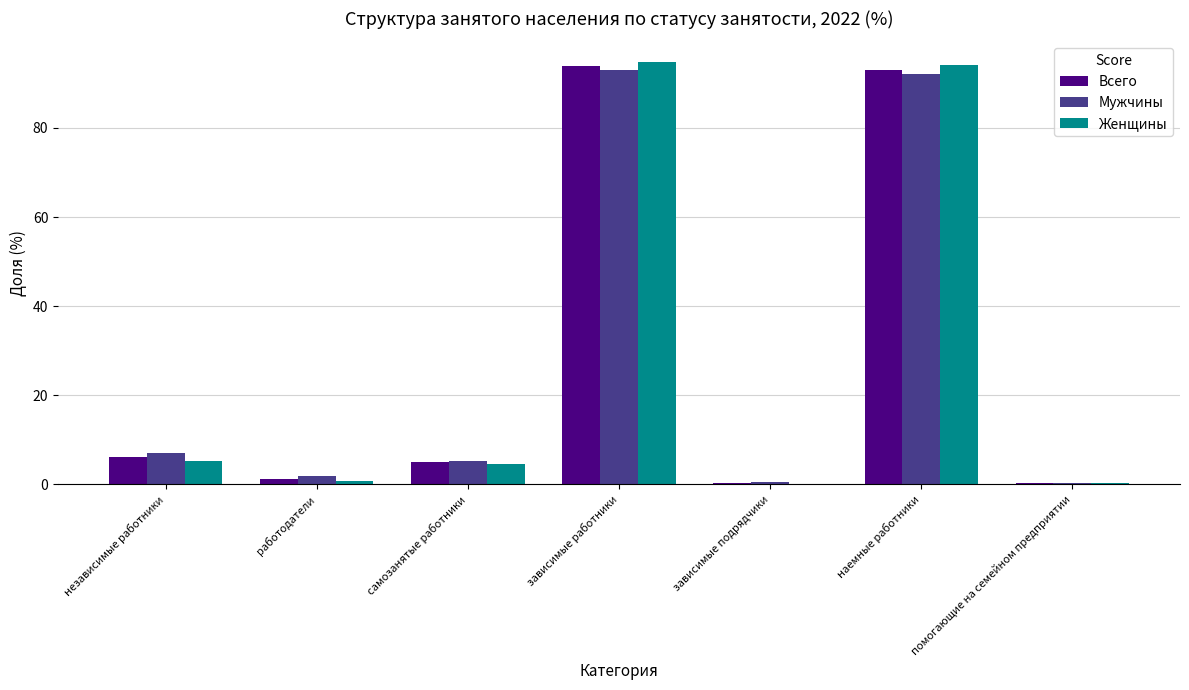

What is the maximum value for Мужчины?

92.9